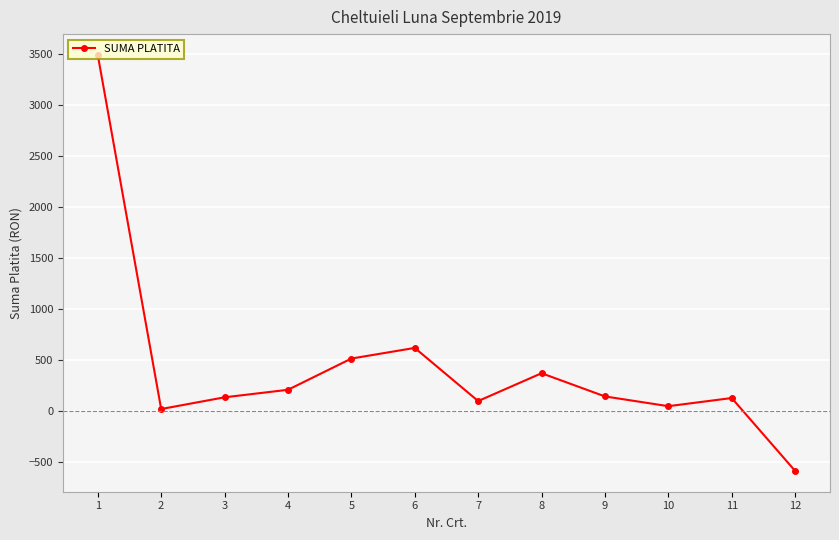

How many interior local valleys (lower than both neighbors) does the data have?

3